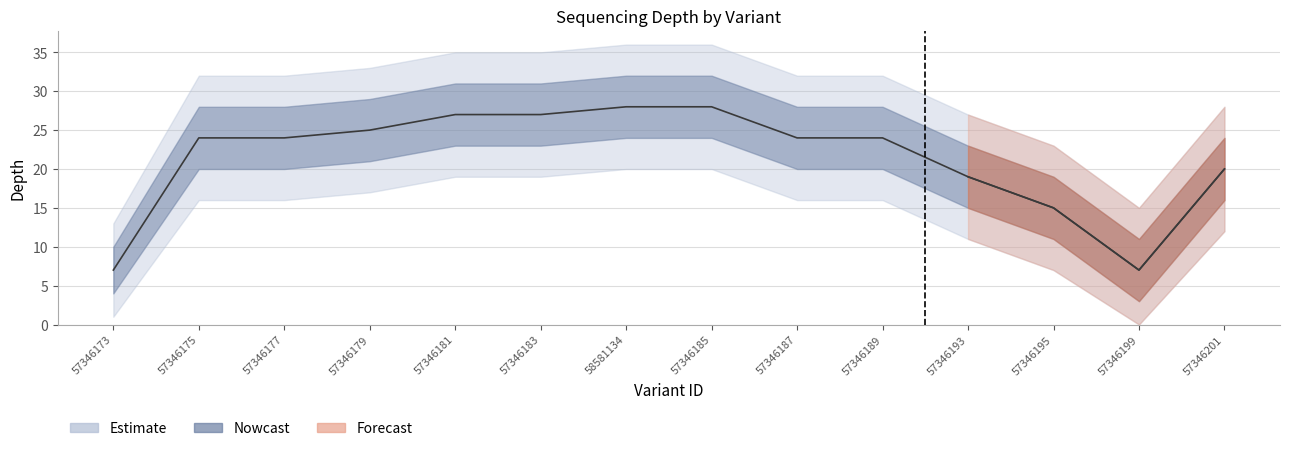

At which category is the sum across all series the highest?

58581134